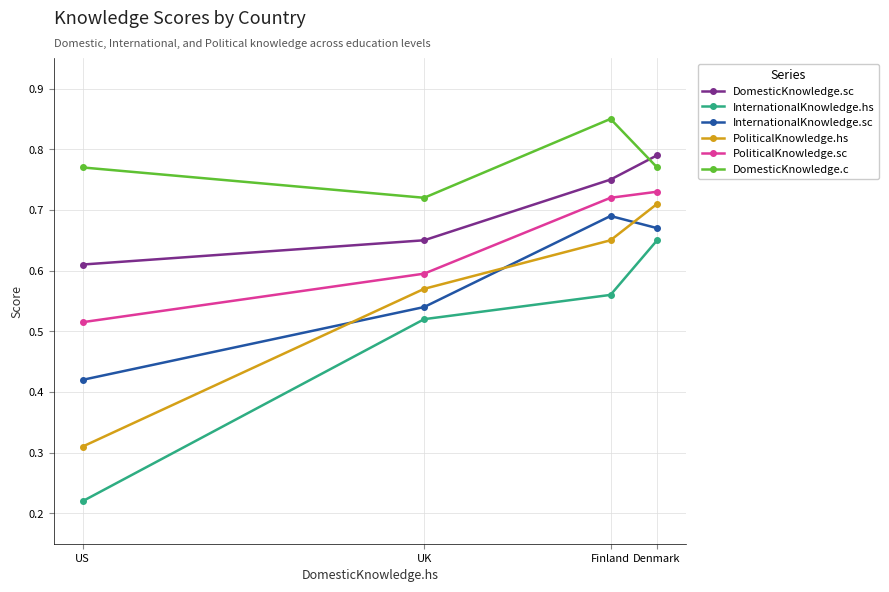

Which series has the widest spread of values?

InternationalKnowledge.hs